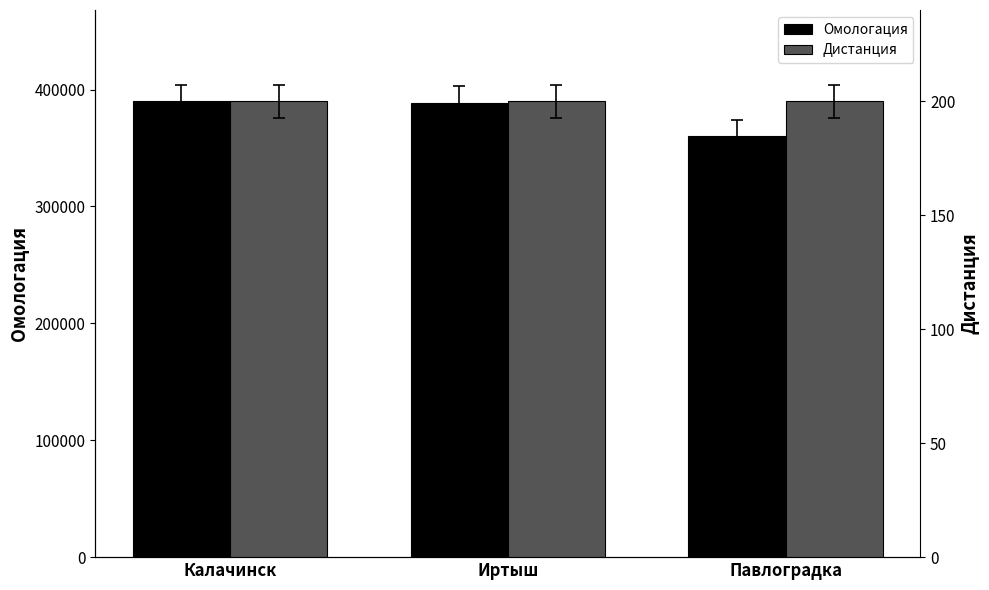

What is the sum of all Омологация values?

1138529